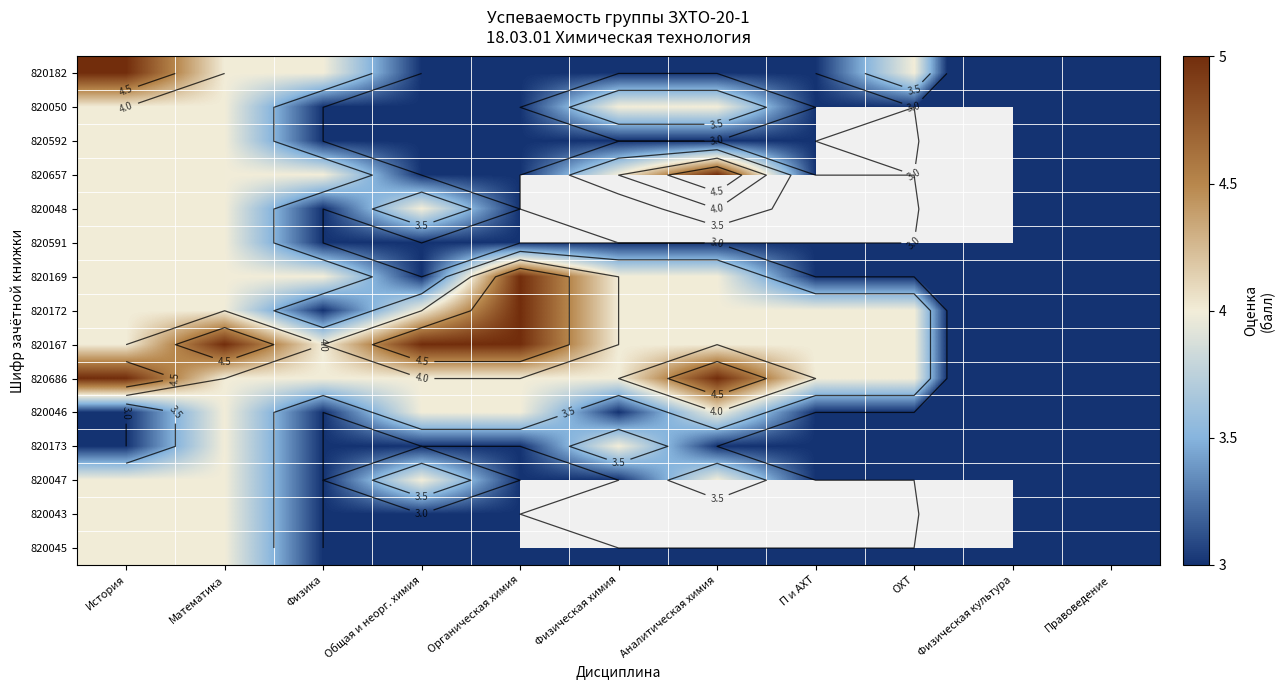

The 820169 series shows 4.0 at Физика. True or false?

True